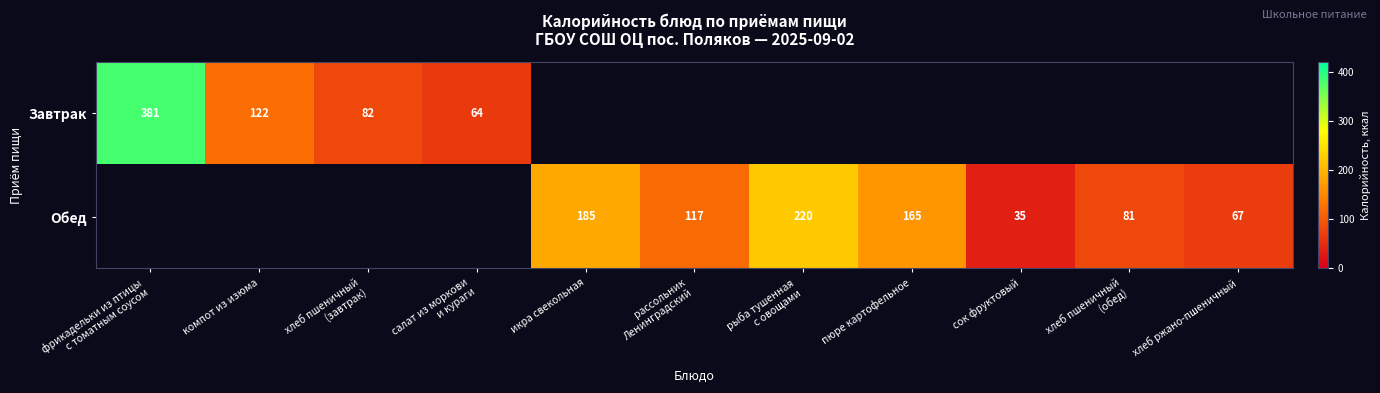

What is the sum of the Обед values at икра свекольная and хлеб ржано-пшеничный?

252